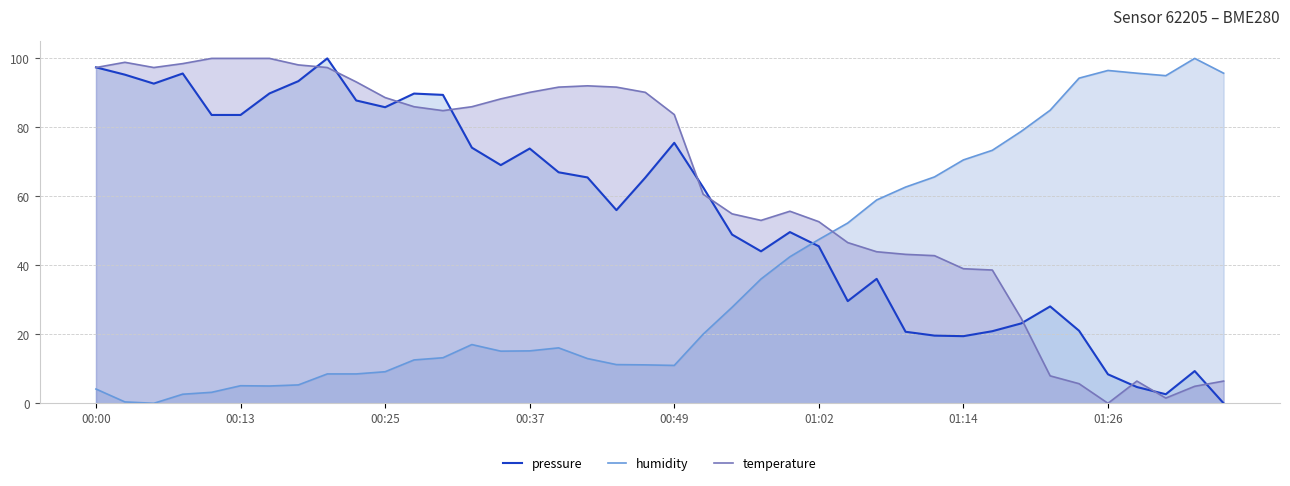

What is the value of the humidity point at the 8th from the left?

5.3